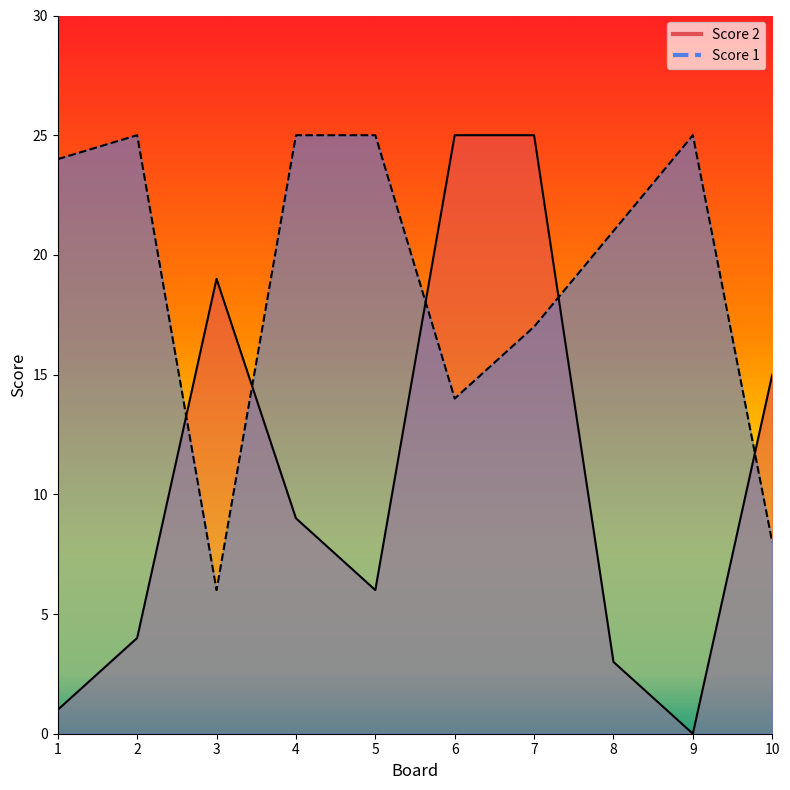

Between 10 and 6, which is larger?

6